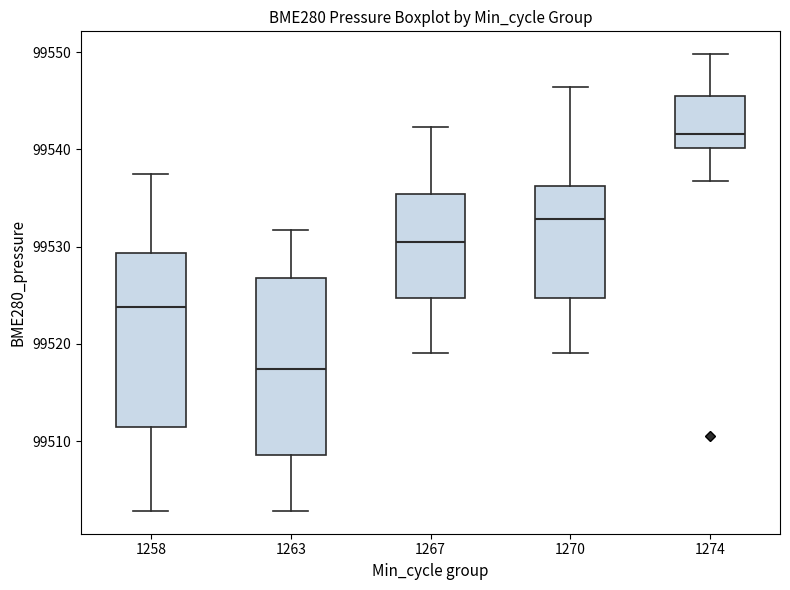

Where does the median line of the box at x = 1267 sit on the y-axis? The values are not printed on the chart, so give them approximately, as read against the axis.

99530